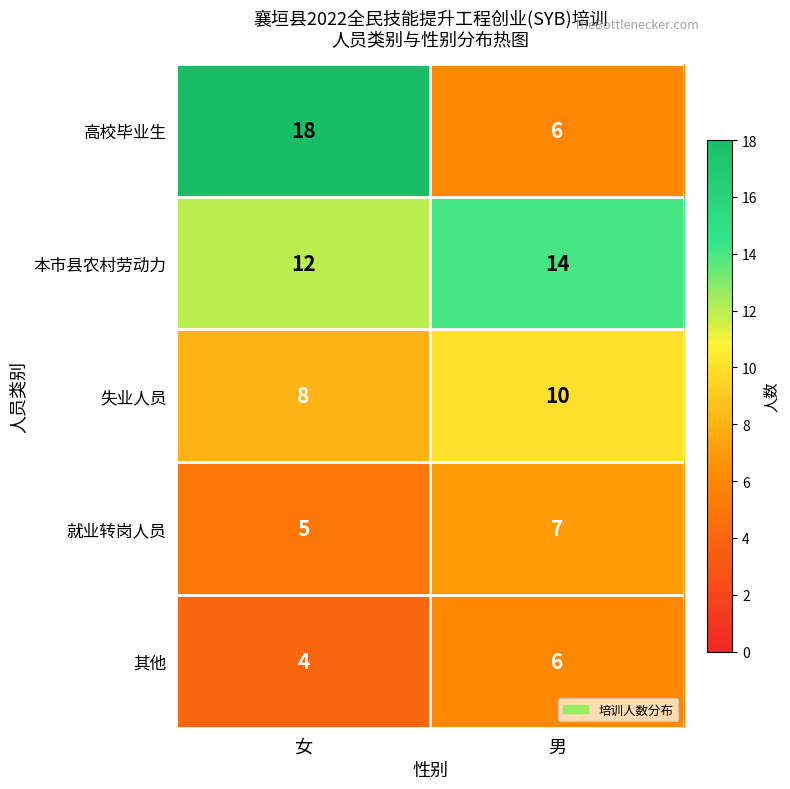

List the labels in order of 失业人员 value, largest first.

男, 女